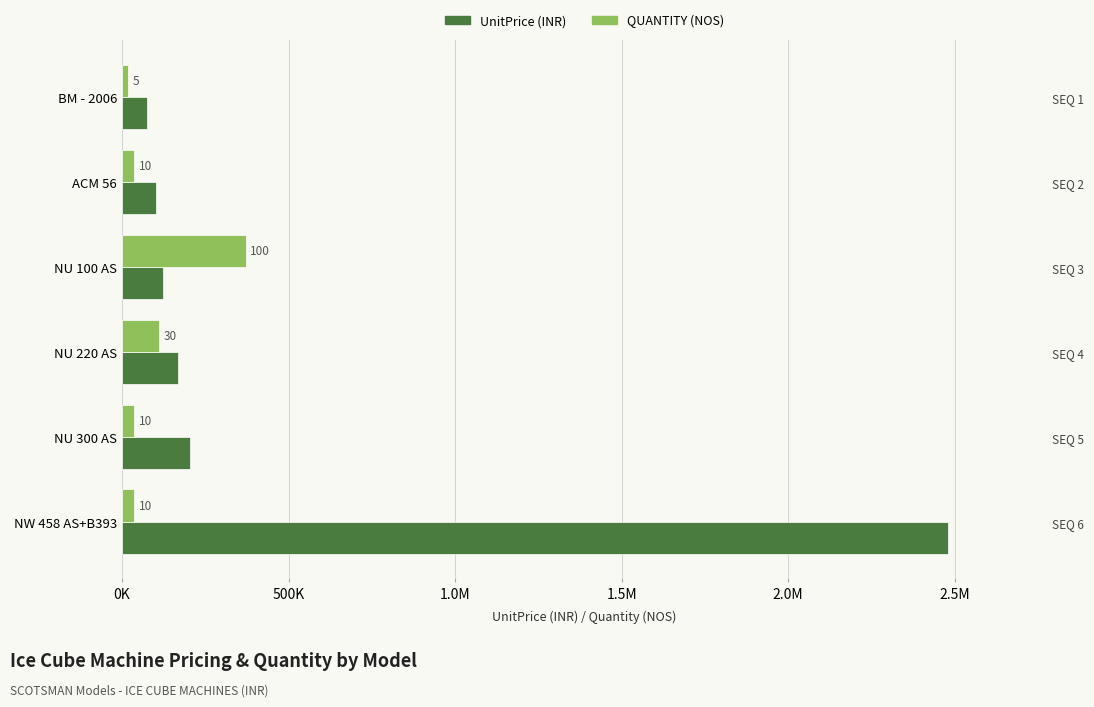

List the series in order of their peak value, highest first.

UnitPrice (INR), QUANTITY (NOS, scaled)